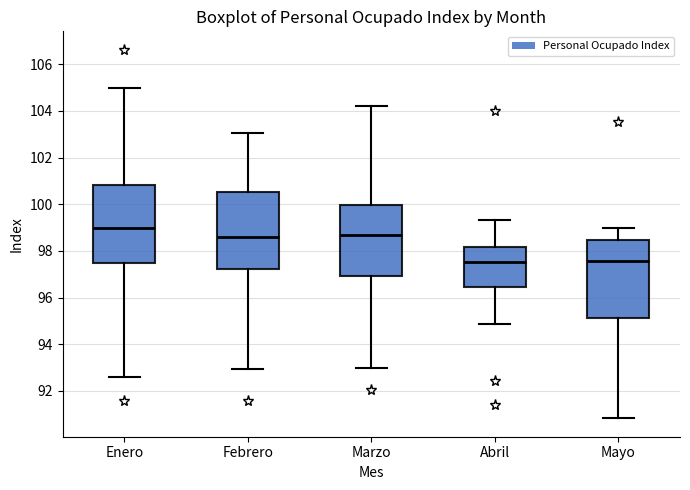

Reading left to right, transcribe this box plot: for each box, give where its median line is, the range the box spans, and where its two whiskers end, as read against the y-axis. The values are not printed on the chart, so give them approximately, as read against the axis.

Enero: median 99.0, box 97.4 to 100.8, whiskers 92.6 to 105.0
Febrero: median 98.6, box 97.2 to 100.6, whiskers 93.0 to 103.0
Marzo: median 98.6, box 97.0 to 100.0, whiskers 93.0 to 104.2
Abril: median 97.6, box 96.4 to 98.2, whiskers 94.8 to 99.4
Mayo: median 97.6, box 95.2 to 98.4, whiskers 90.8 to 99.0